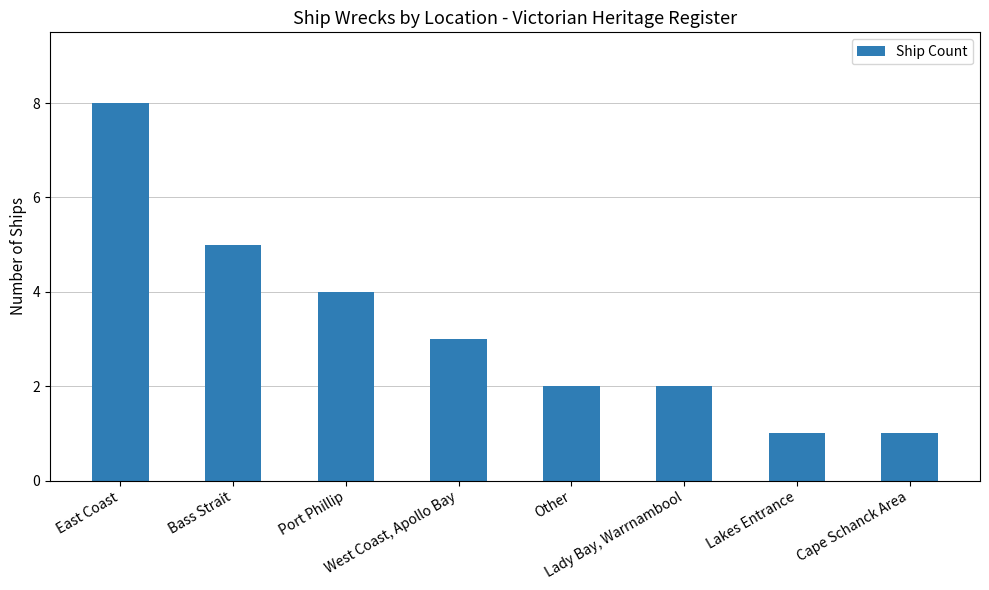

What is the difference between the second highest and second lowest values?

4